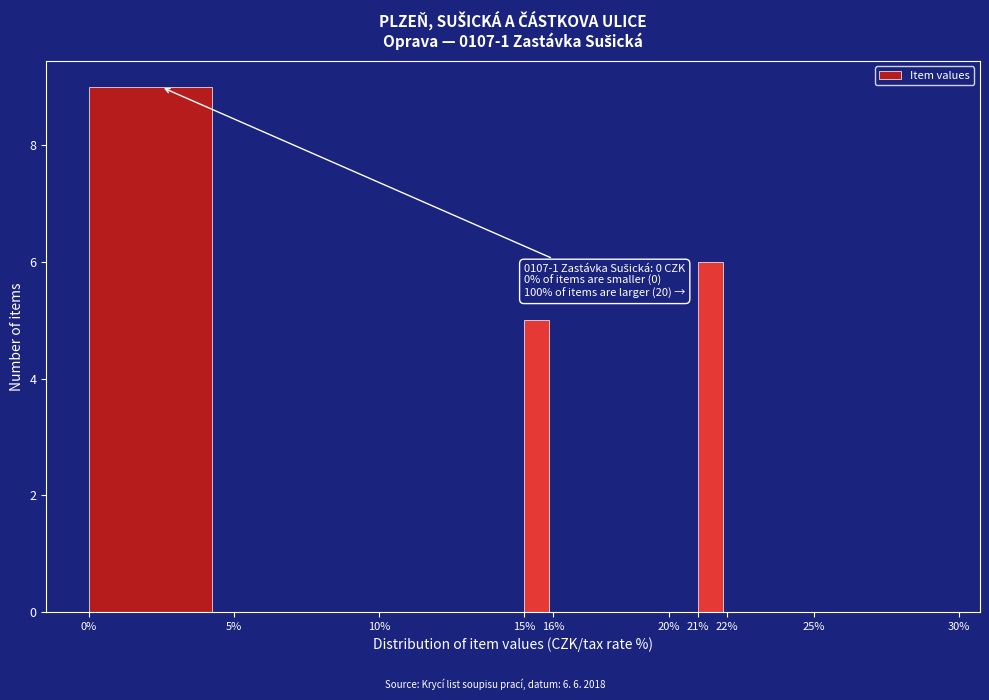

Which range on the x-axis has the tallest bar?

0% to 5%